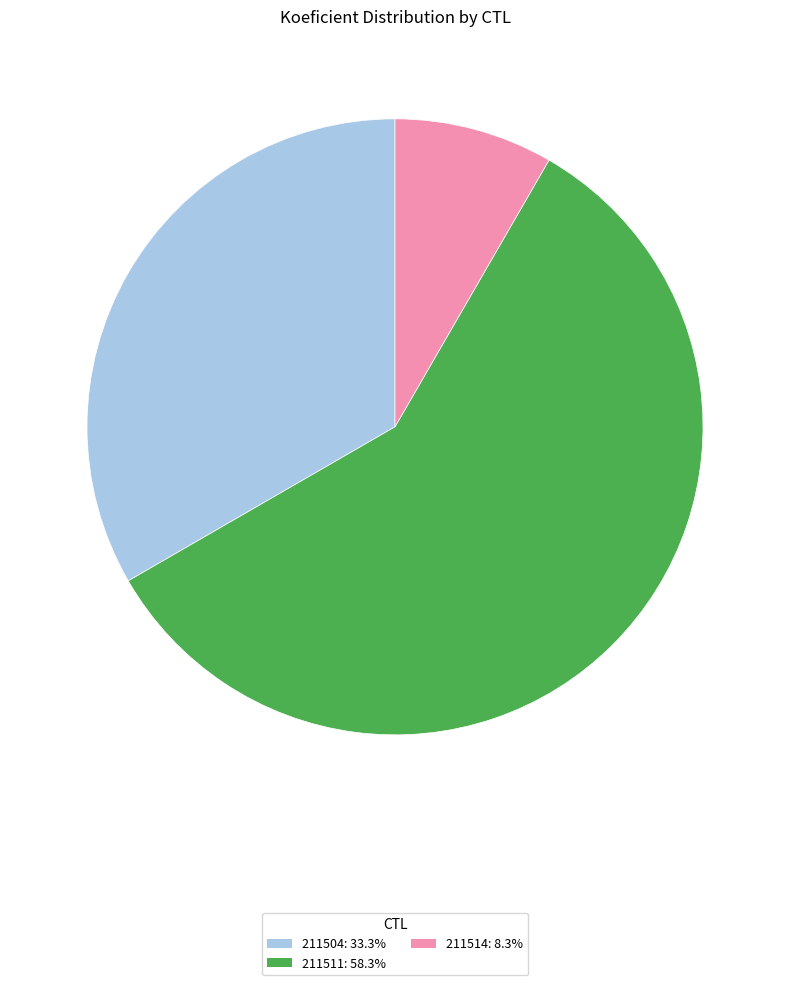

Does 211511 represent more than half of the total?

Yes